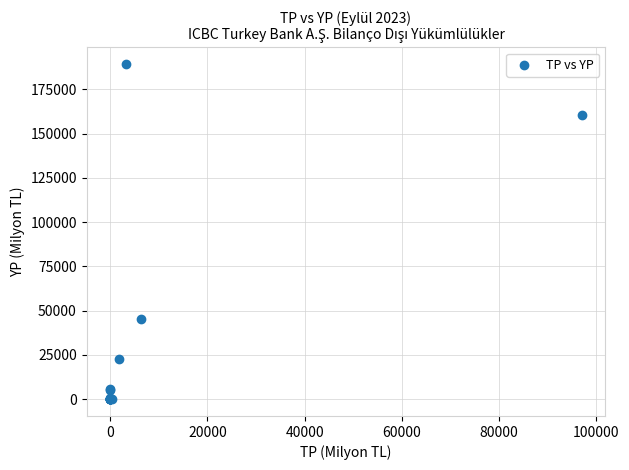

What Y value in the scatter plot is closest to 94607?

45579.1